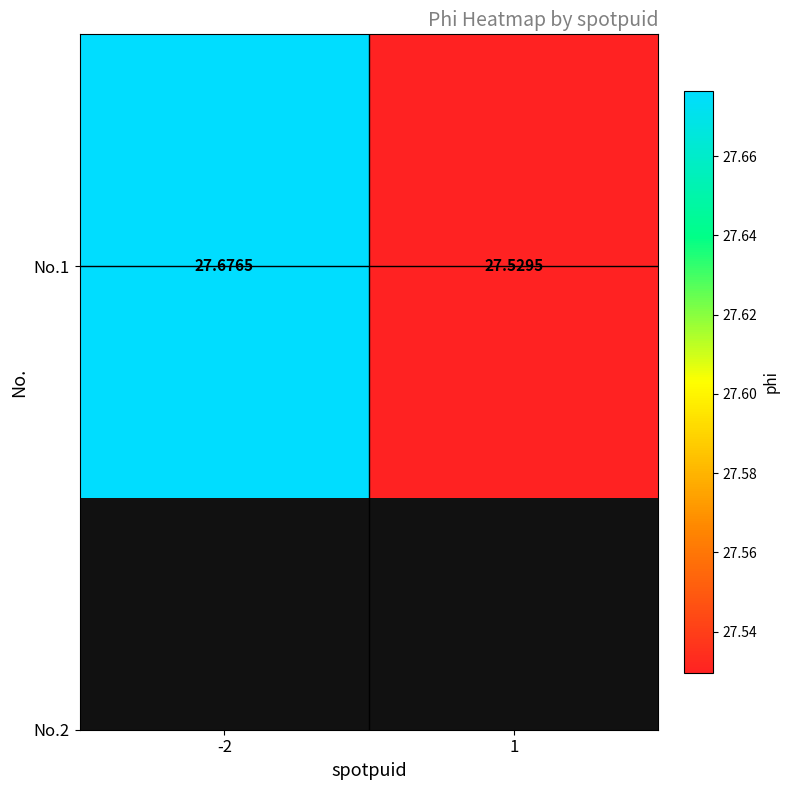

The value at 1 is 27.5. True or false?

True